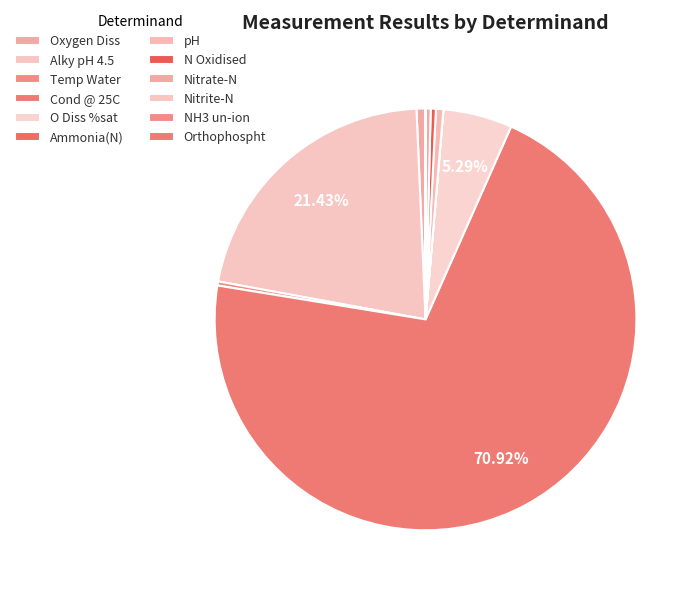

The Ammonia(N) slice represents 10% of the pie. True or false?

False